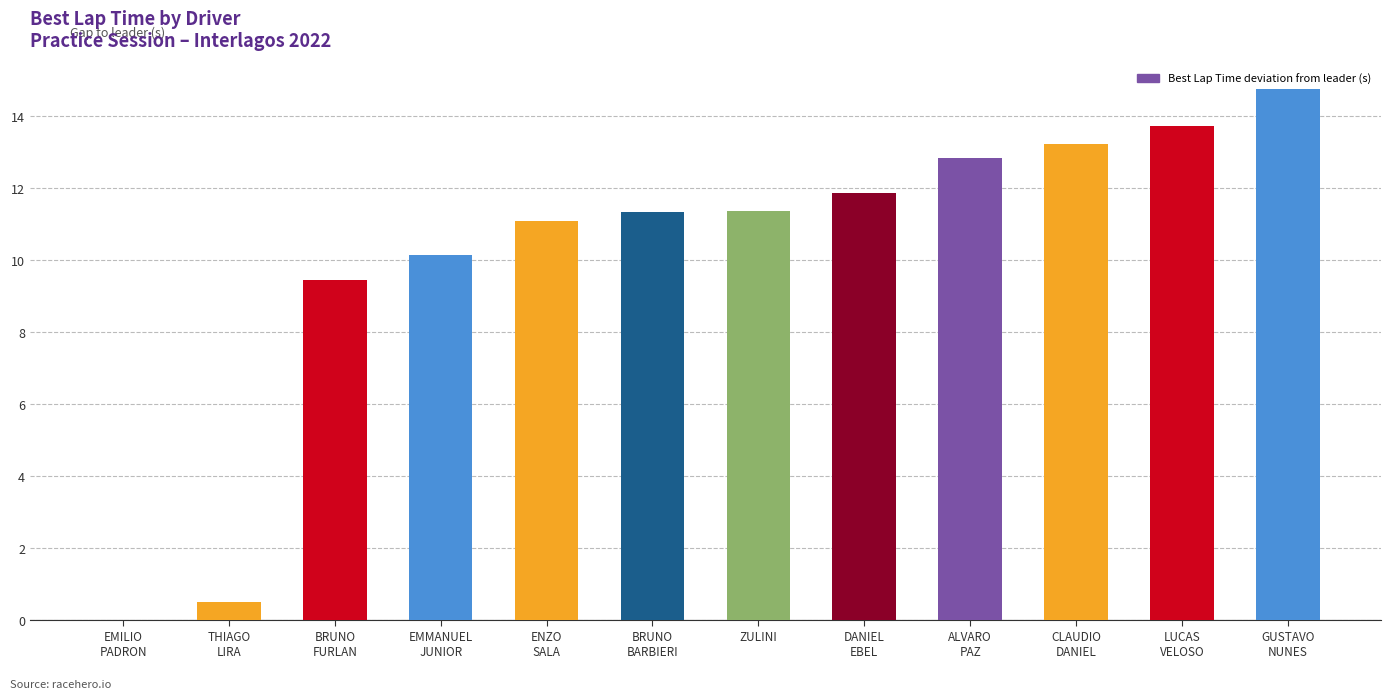

Approximately how many times larger is the value at ALVARO
PAZ compared to ZULINI?

1.1